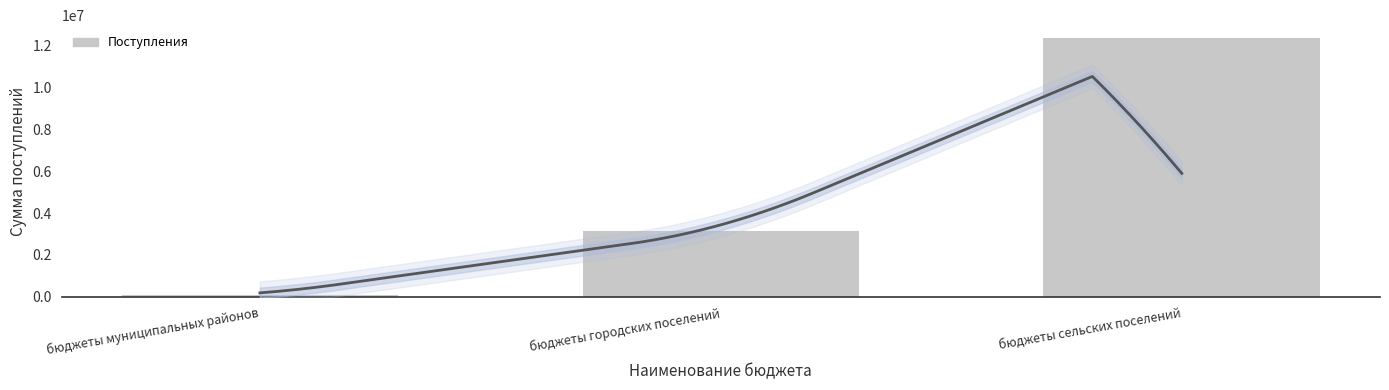

Which label corresponds to the smallest value in the chart?

бюджеты муниципальных районов